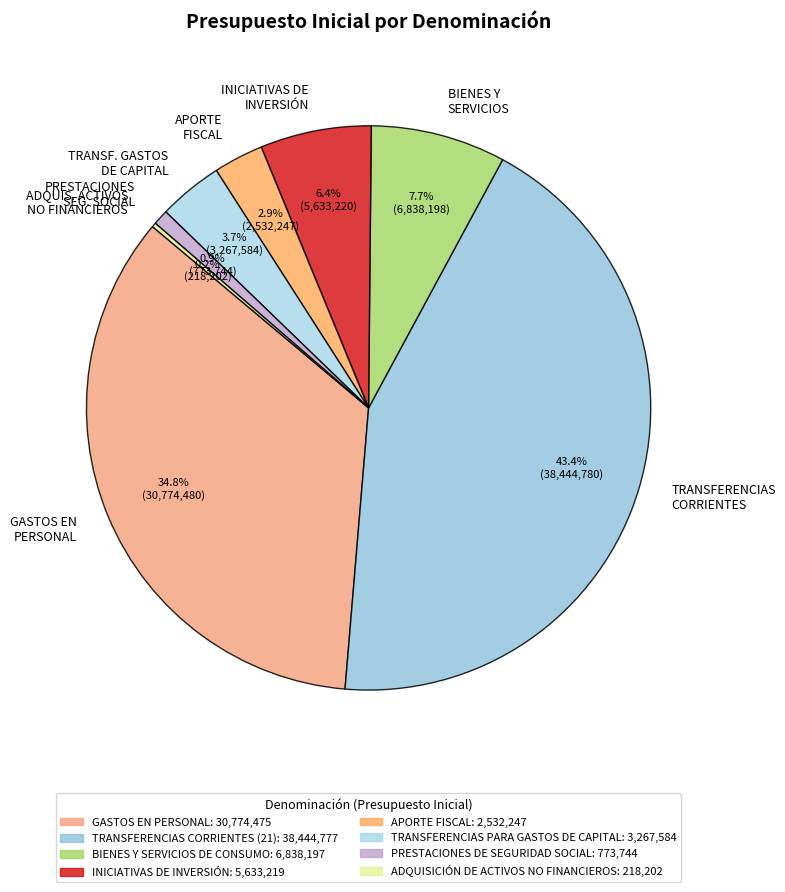

Which category has the biggest portion of the pie?

TRANSFERENCIAS CORRIENTES